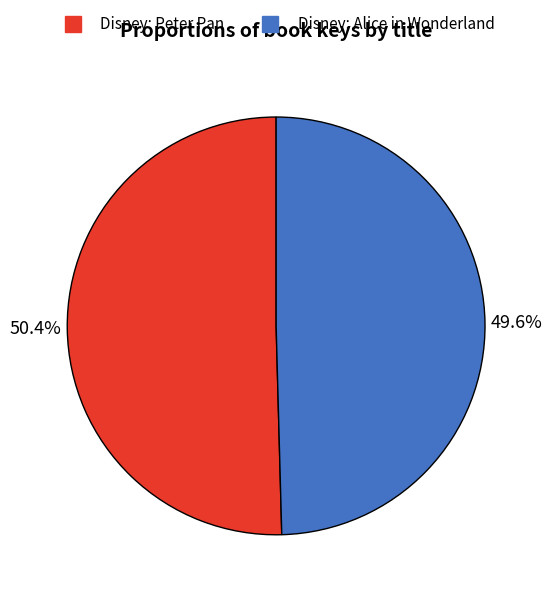

To the nearest percent, what portion does Disney: Peter Pan represent?

50%